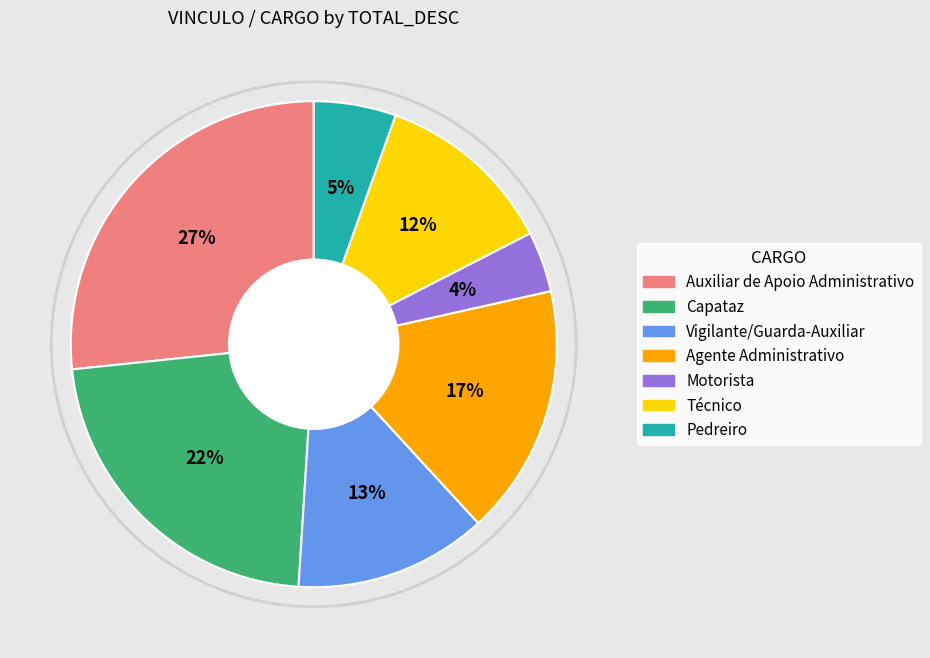

To the nearest percent, what is the average slice percentage?

14%